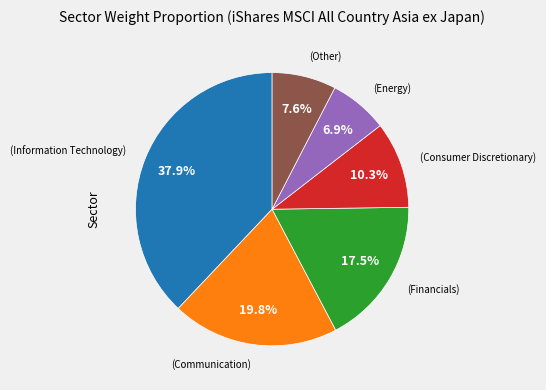

Does any single category account for the majority?

No